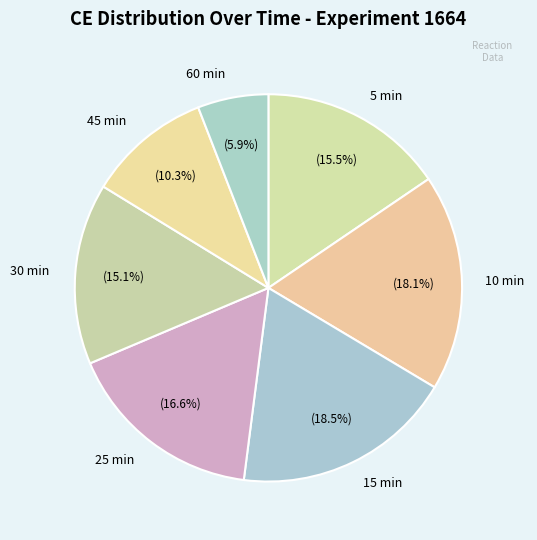

Does 5 min account for over 50% of the chart?

No